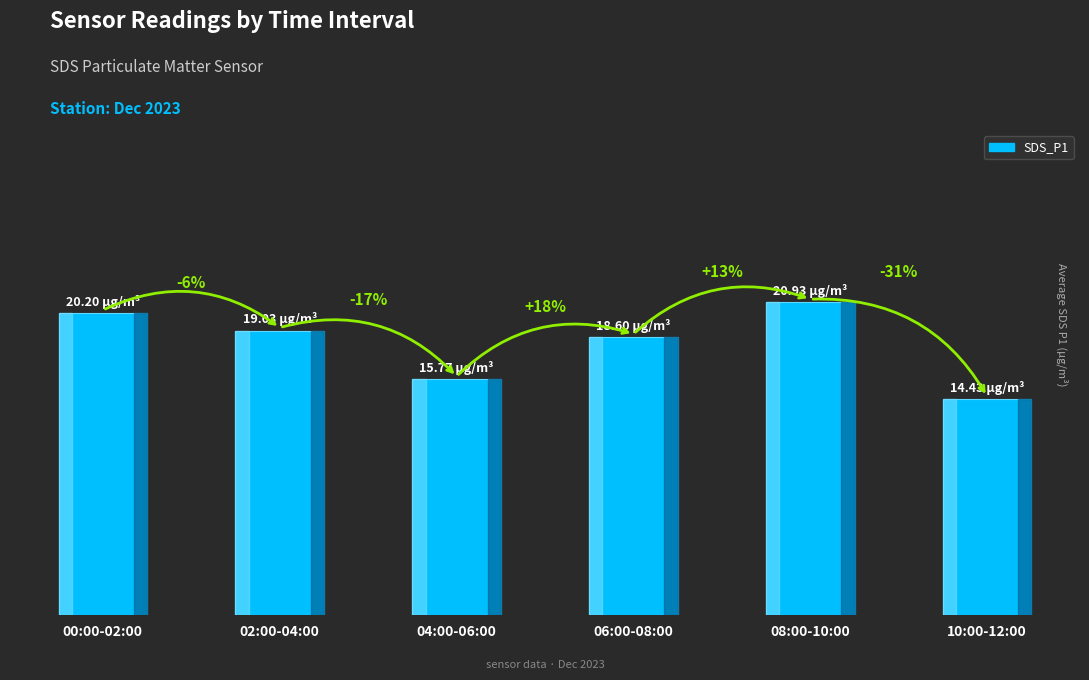

Are the bars horizontal?

No